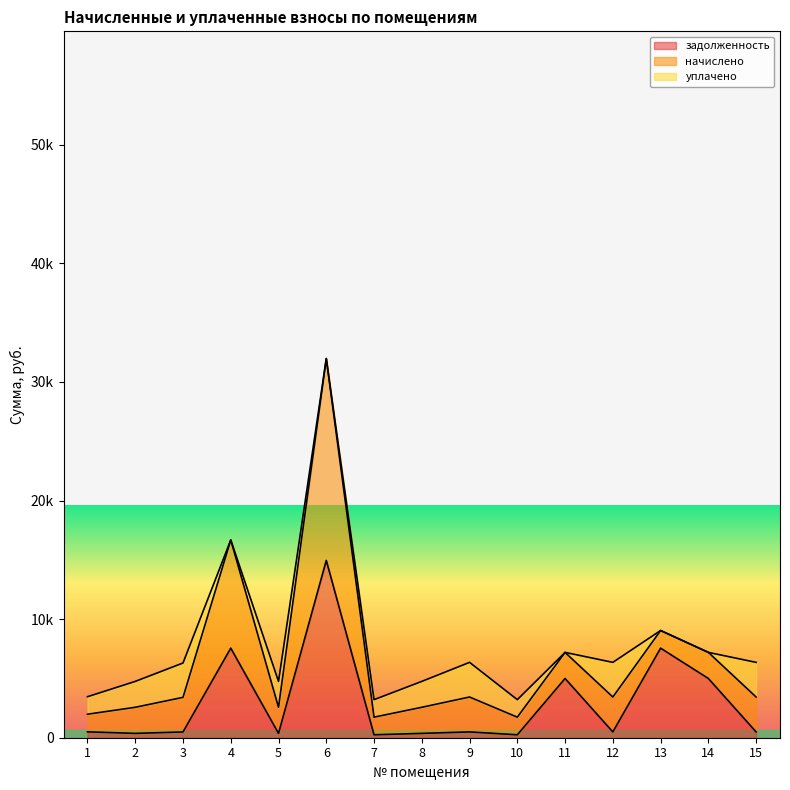

True or false: уплачено has a value of 0.0 at 6.

True